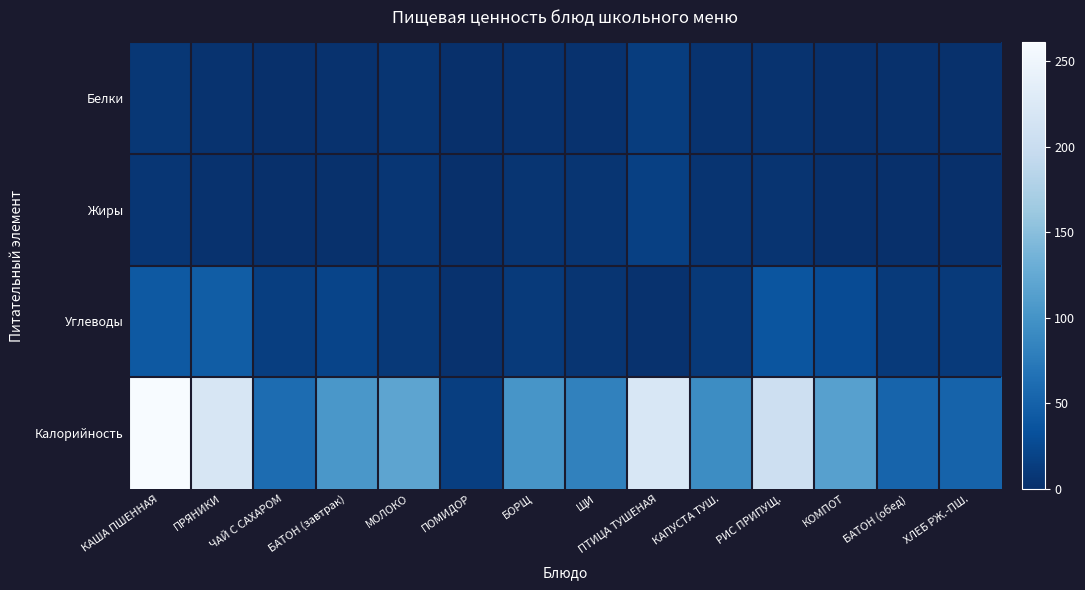

Count the number of categories in the chart.

14